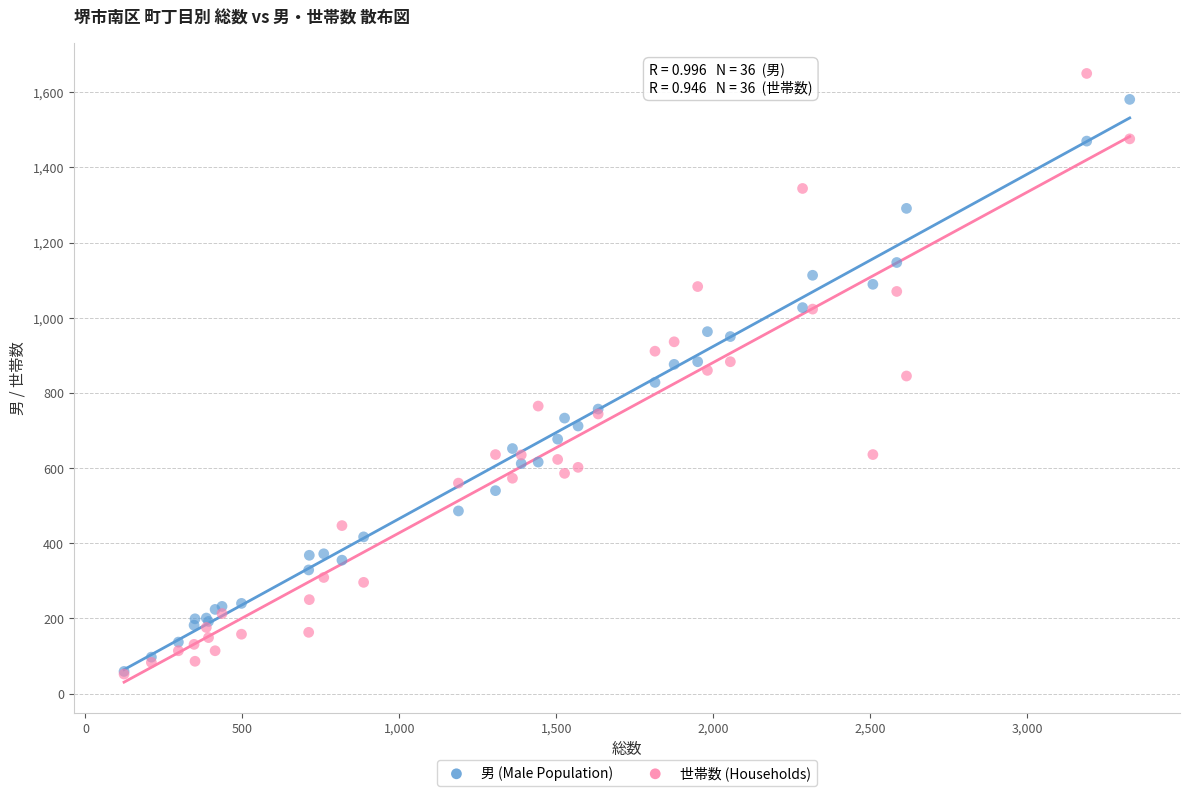

Which series has the largest Y range (max minus min)?

世帯数 (Households)